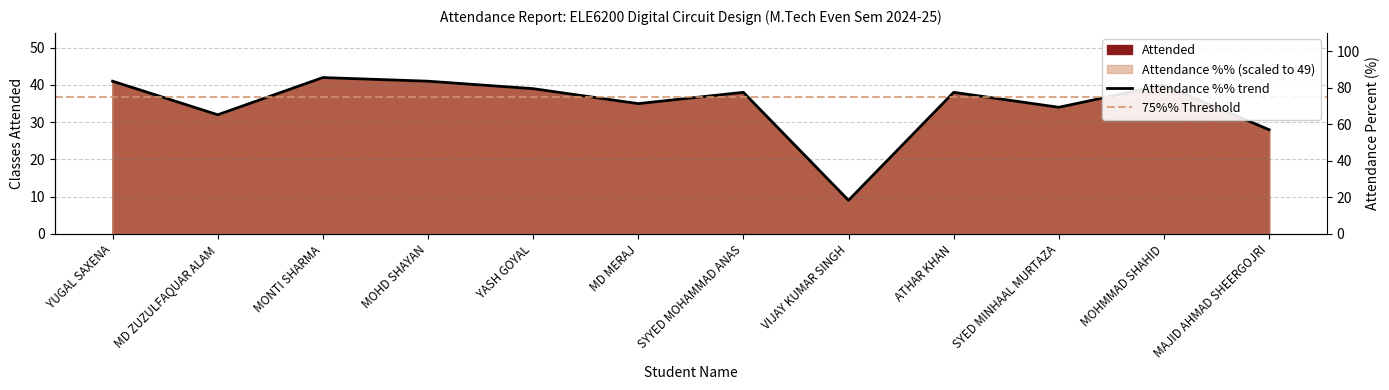

The value at MONTI SHARMA is 42.0. True or false?

True